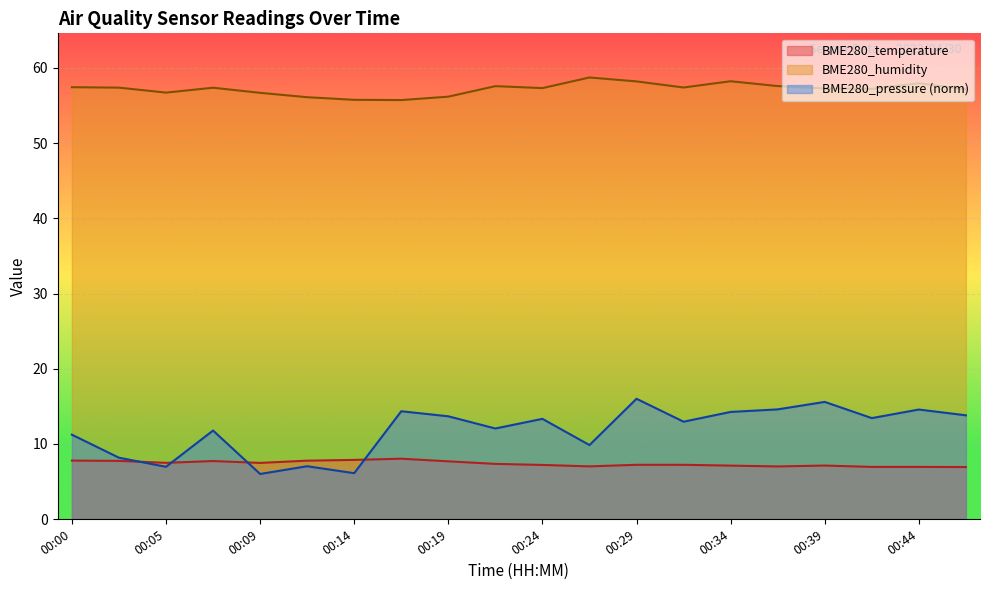

What is the difference between the maximum and minimum values in the BME280_temperature series?

1.1